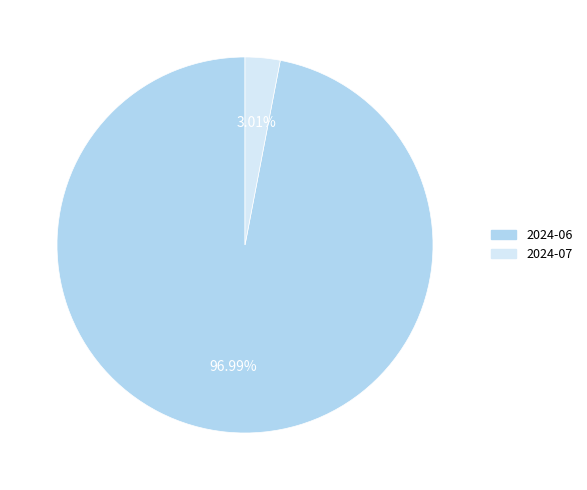

Combined, do 2024-06 and 2024-07 account for over 50%?

Yes